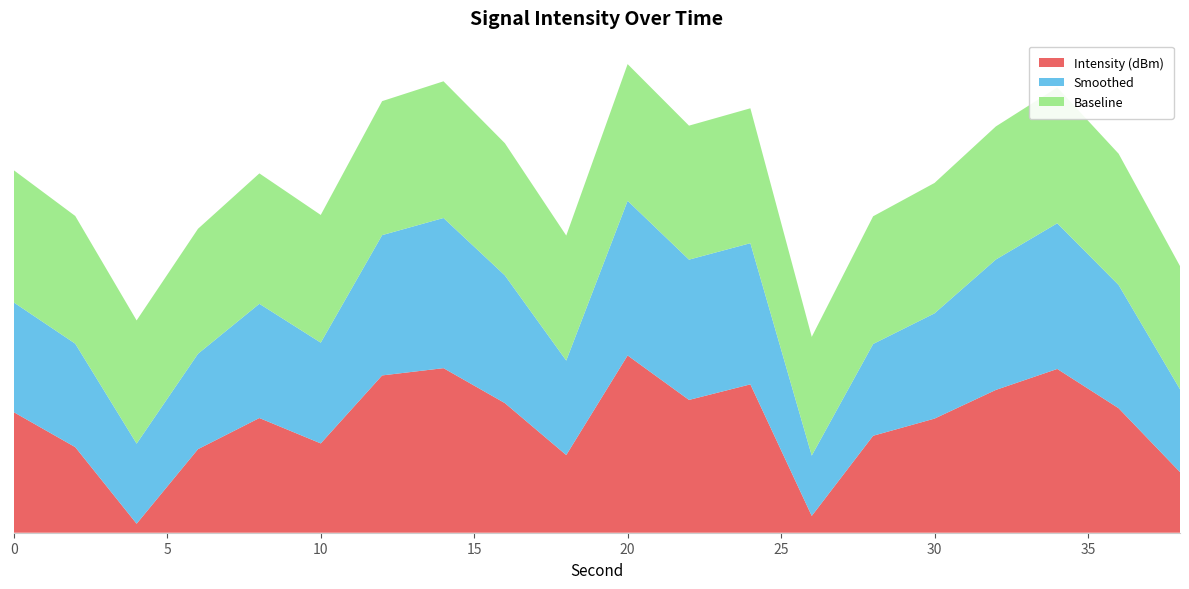

Reading left to right, transcribe all the data shown in this chart.

Intensity (dBm): -131.3	-135.2	-143.7	-135.4	-131.9	-134.8	-127.2	-126.4	-130.3	-136.1	-125.0	-129.9	-128.2	-142.8	-133.9	-132.0	-128.8	-126.5	-130.9	-138.0
Smoothed: -132.5	-133.2	-135.8	-134.1	-132.0	-133.5	-129.1	-128.0	-130.5	-134.2	-127.5	-129.1	-129.0	-138.0	-134.5	-133.0	-130.2	-128.5	-131.0	-135.5
Baseline: -130.0	-130.5	-131.0	-130.8	-130.2	-130.5	-129.8	-129.5	-130.0	-130.8	-129.5	-129.8	-129.7	-131.5	-130.5	-130.2	-129.9	-129.6	-130.1	-131.0